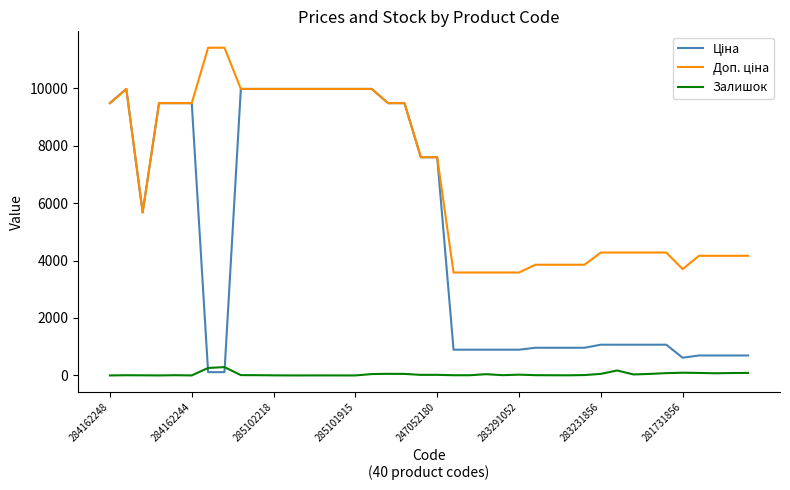

What is the maximum value shown in the chart?

11410.0